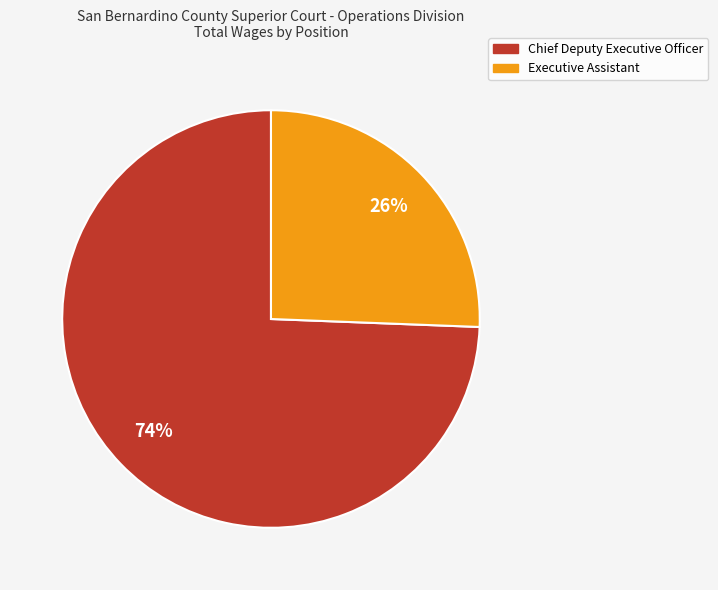

Do Executive Assistant and Chief Deputy Executive Officer together represent more than half of the pie?

Yes